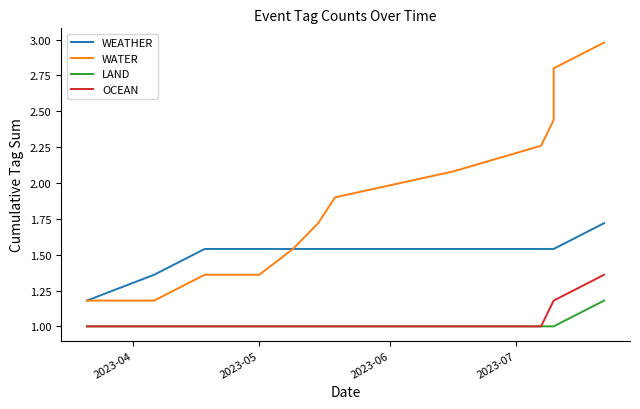

What is the difference between the second highest and second lowest values in the WEATHER series?

0.2